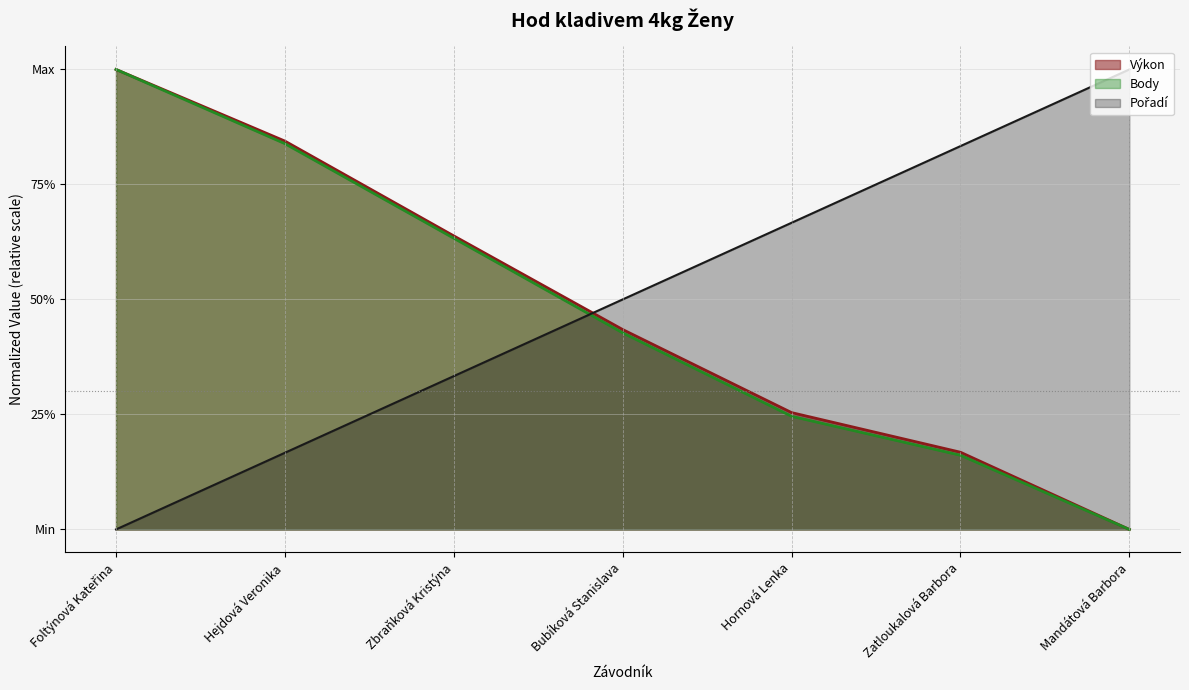

What is the difference between the maximum and minimum values in the Výkon series?

1.0